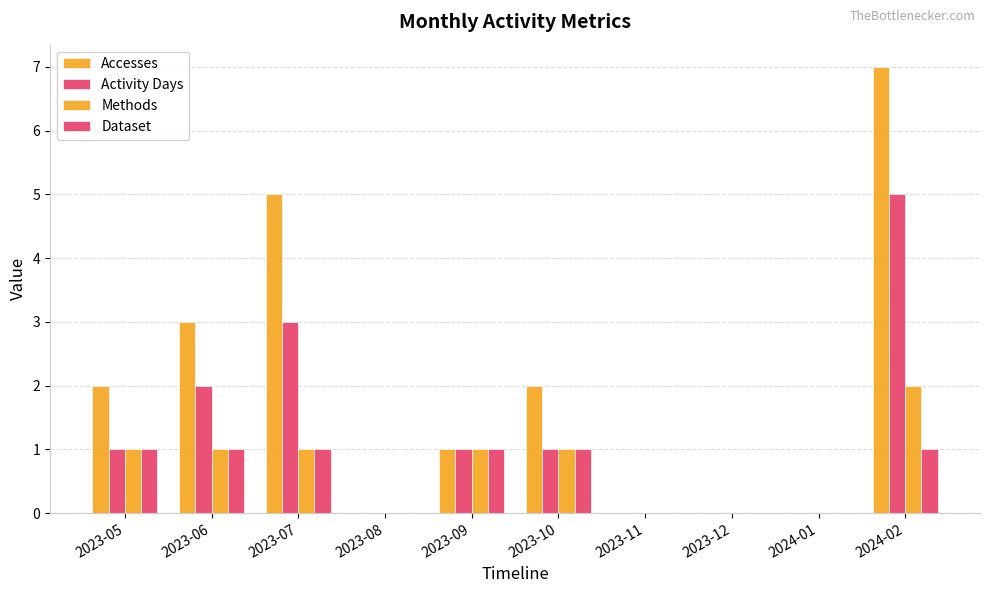

Which label corresponds to the smallest value in the chart?

2023-08